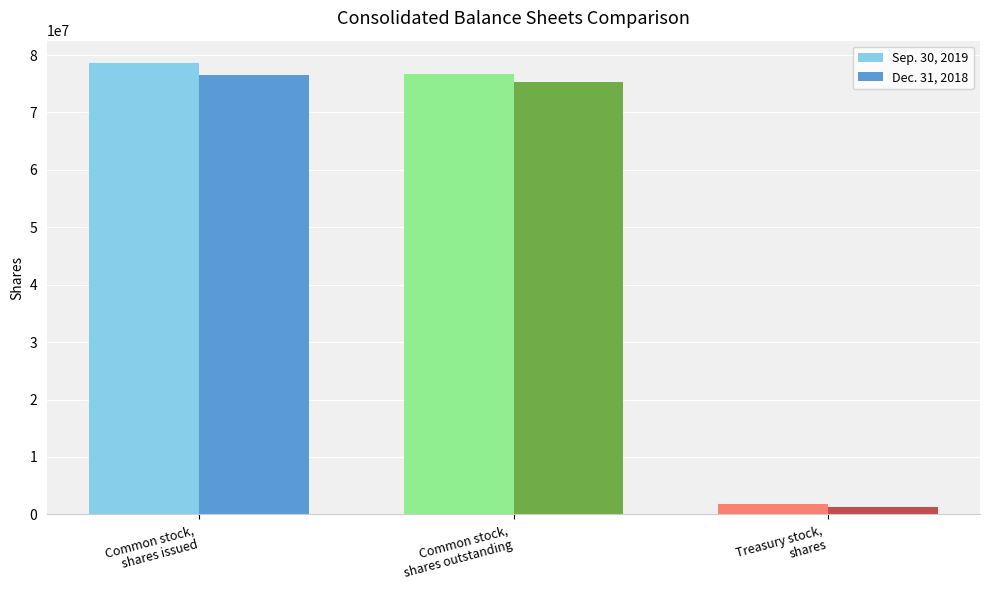

Is the value of Dec. 31, 2018 at Common stock,
shares issued greater than the value of Sep. 30, 2019 at Common stock,
shares issued?

No